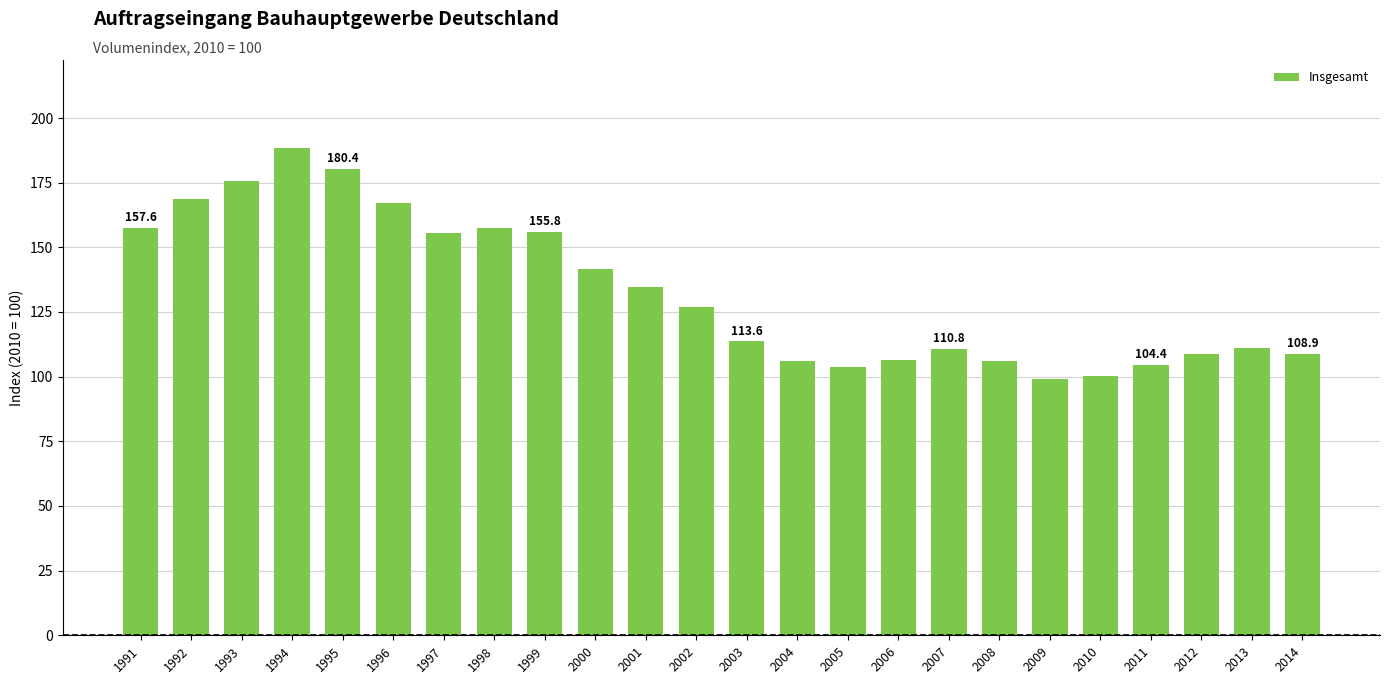

What is the minimum value shown in the chart?

99.2